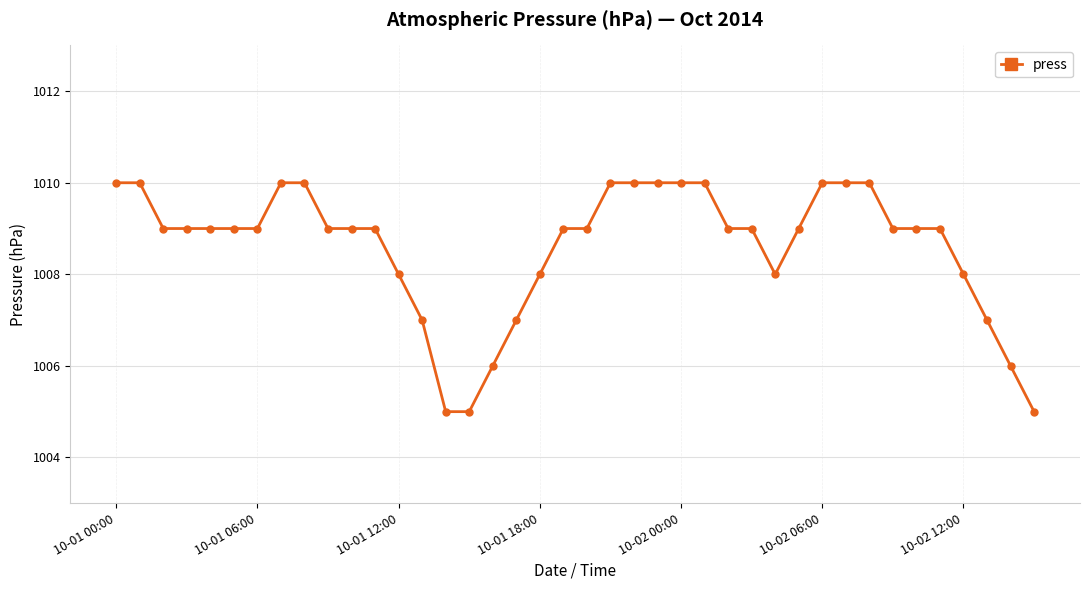

What is the smallest value displayed?

1005